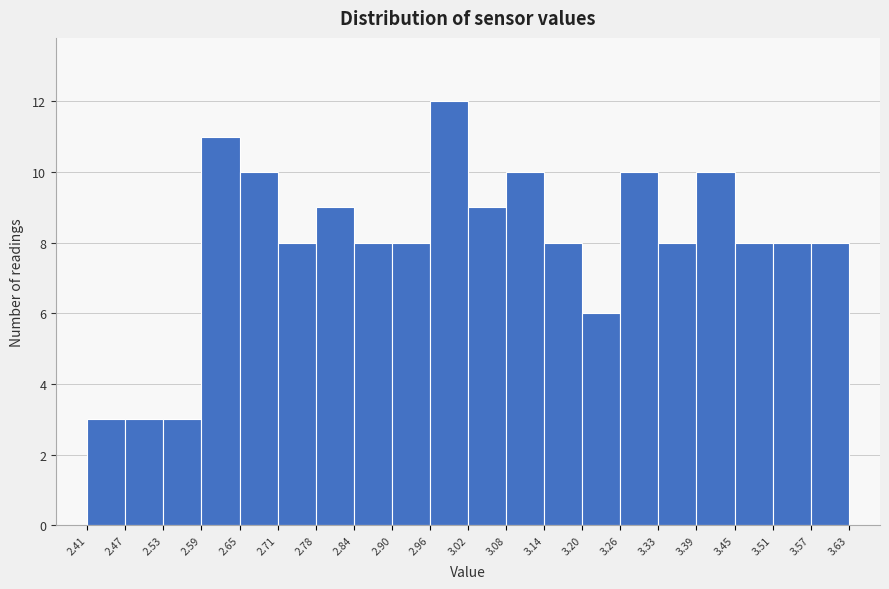

How tall is the bar that spans 3.51 to 3.57 on the x-axis? The values are not printed on the chart, so give them approximately, as read against the axis.

8